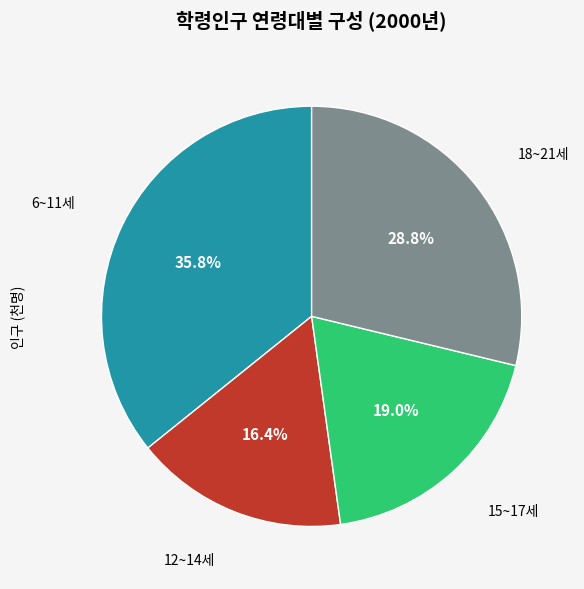

Is there any slice that represents more than half of the pie?

No